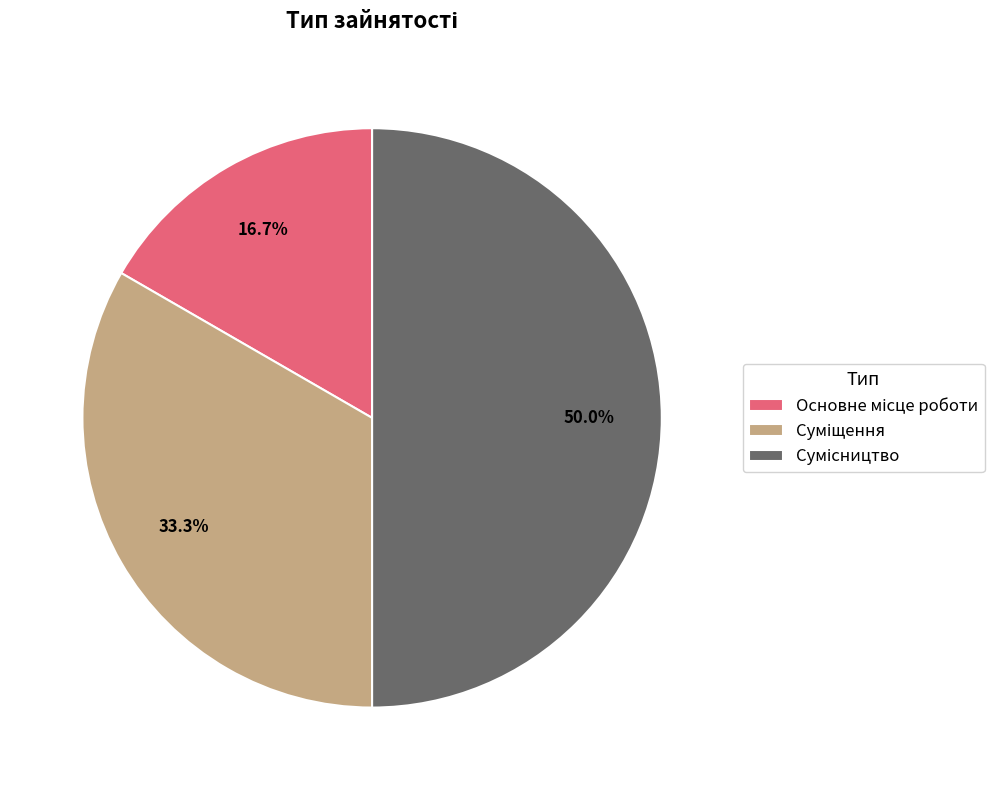

To the nearest percent, what is the combined percentage of Основне місце роботи and Суміщення?

50%